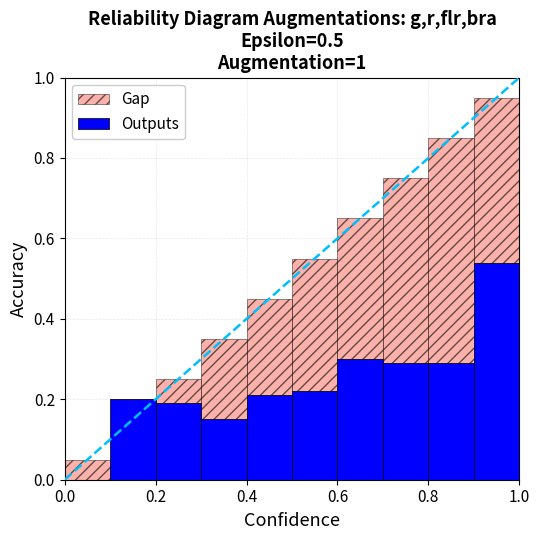

What is the sum of all Outputs values?

2.4